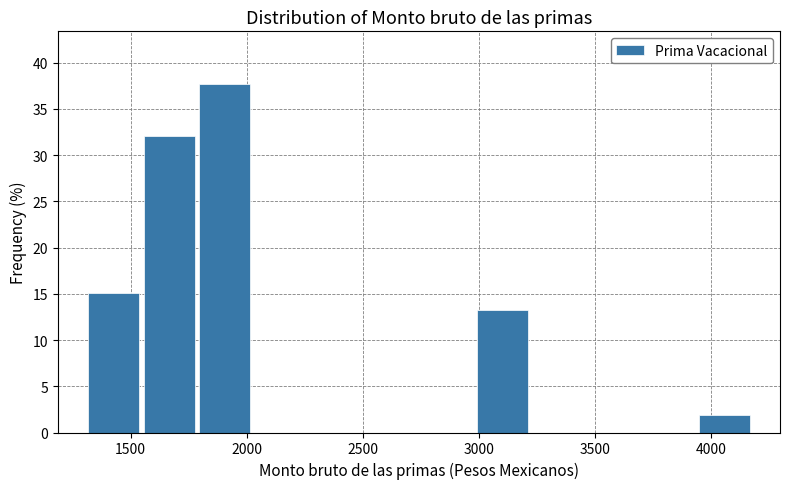

Reading left to right, list every bar in this chart as the range it spans on the x-axis followed by its height. Neither the bar edges nor the heights are printed on the chart, so give them approximately, as read against the axes.

1300 to 1550: 15.0
1550 to 1800: 32.0
1800 to 2000: 37.5
2000 to 2250: 0
2250 to 2500: 0
2500 to 2750: 0
2750 to 3000: 0
3000 to 3200: 13.0
3200 to 3450: 0
3450 to 3700: 0
3700 to 3950: 0
3950 to 4200: 2.0